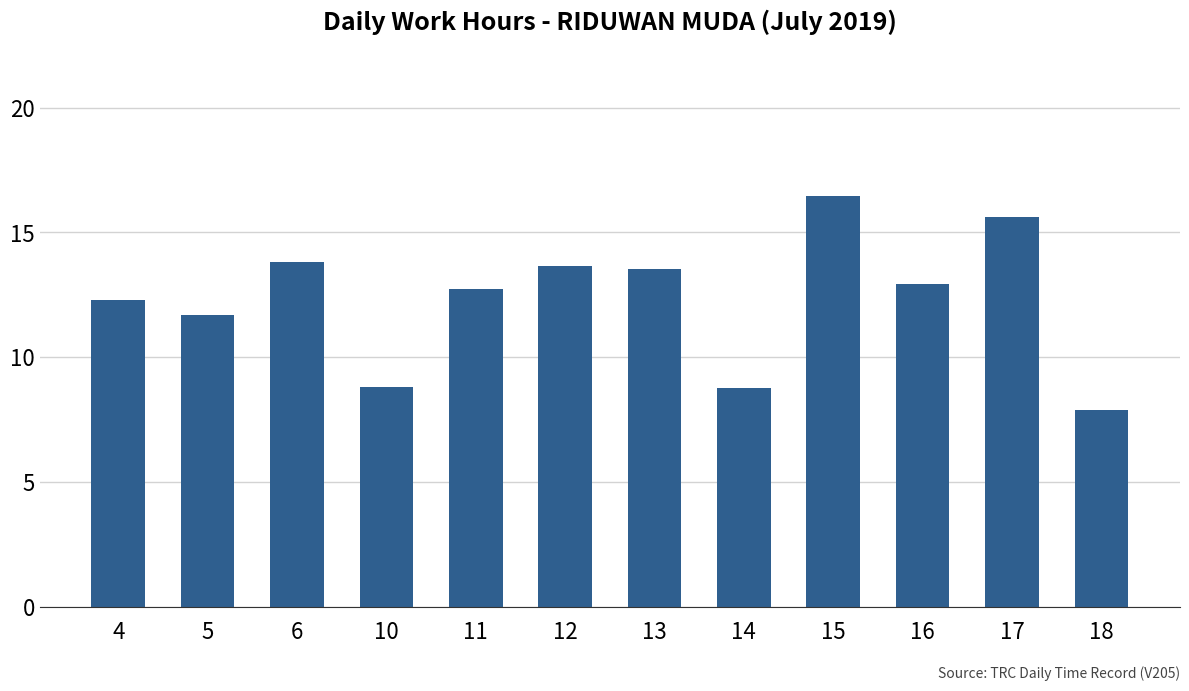

What is the sum of the values at 10 and 6?

22.6